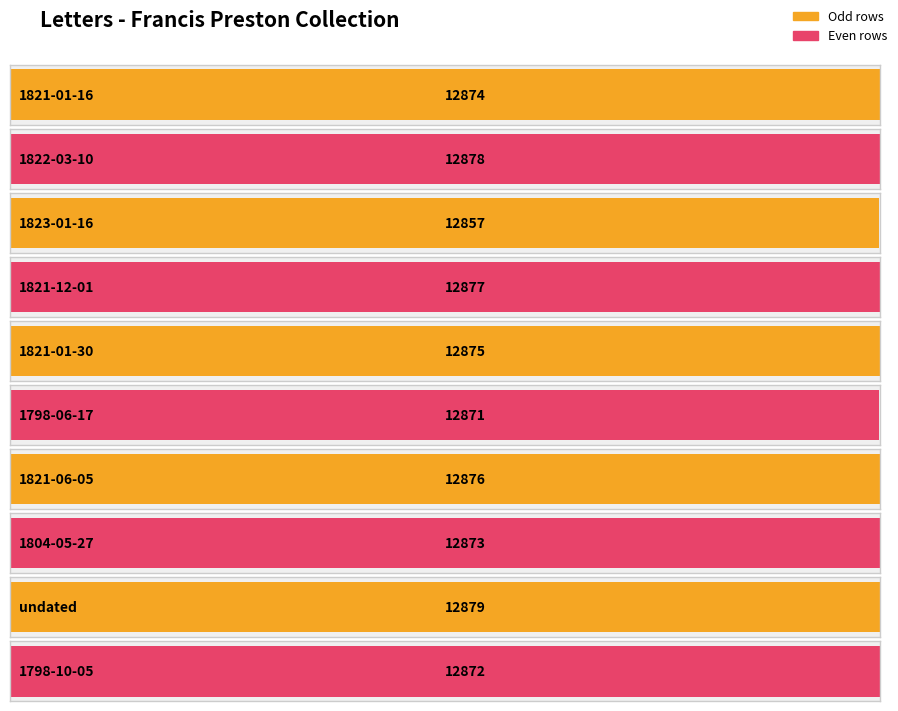

What is the value of the 9th bar from the left?

12879